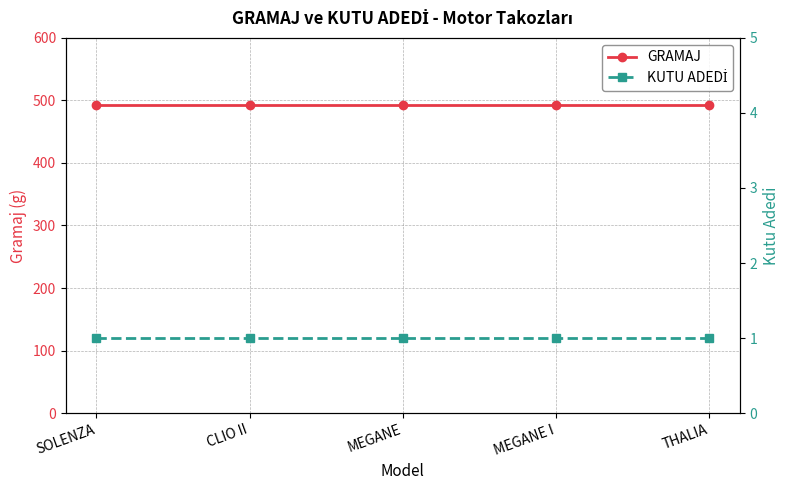

Reading left to right, extract all data points from this chart.

GRAMAJ: 493	493	493	493	493
KUTU ADEDİ: 1	1	1	1	1